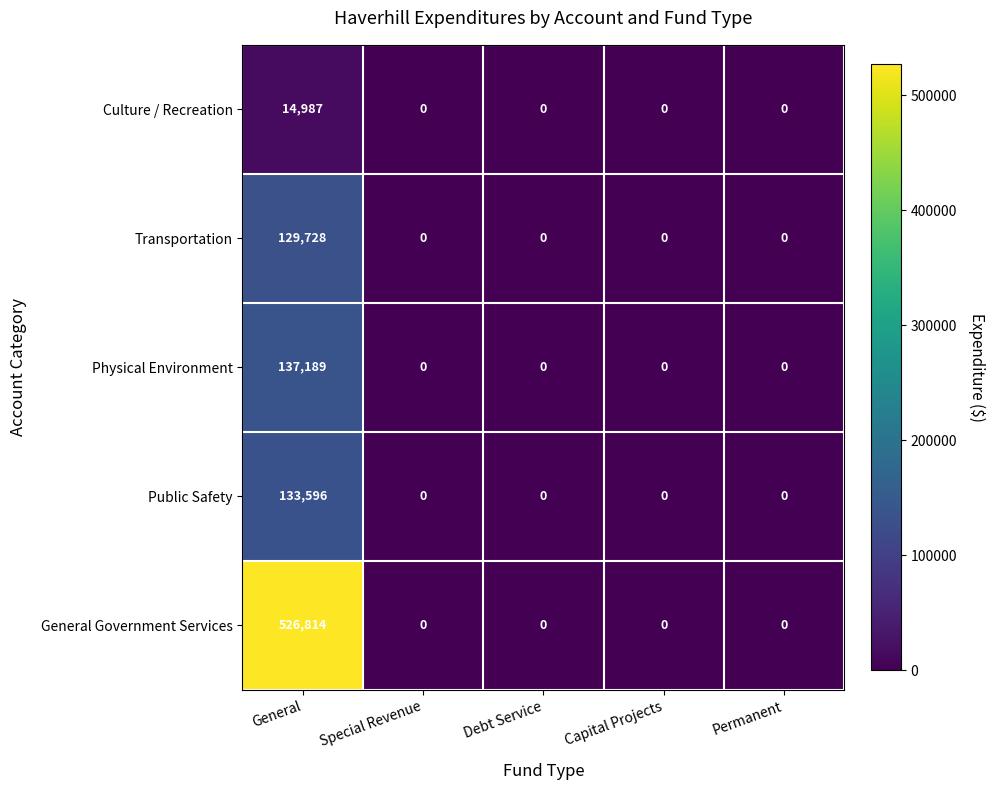

Which series has the largest range (max minus min)?

General Government Services